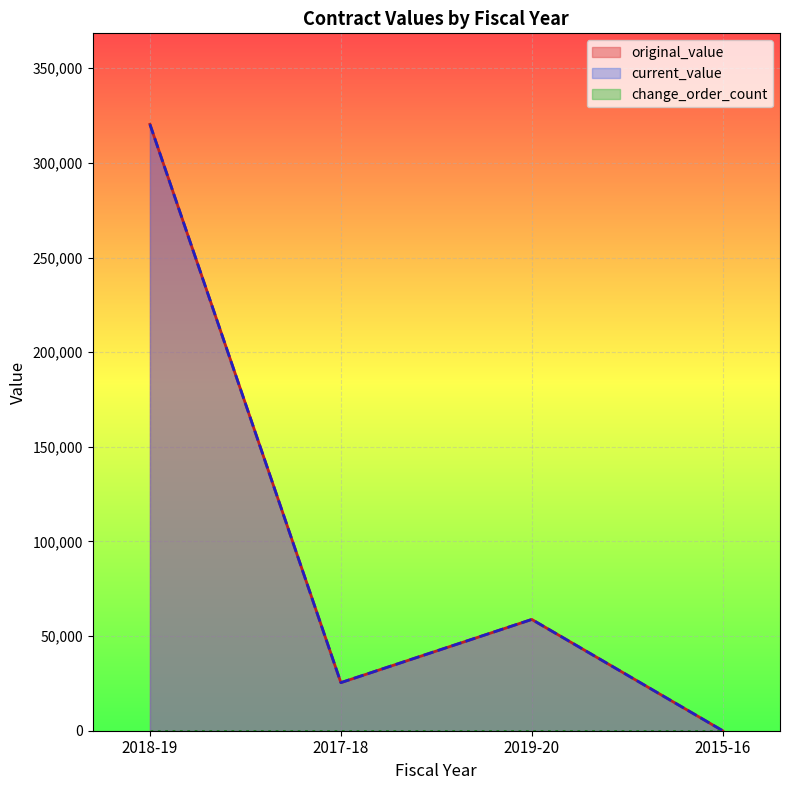

Where does the original_value series first go above 58800?

2018-19